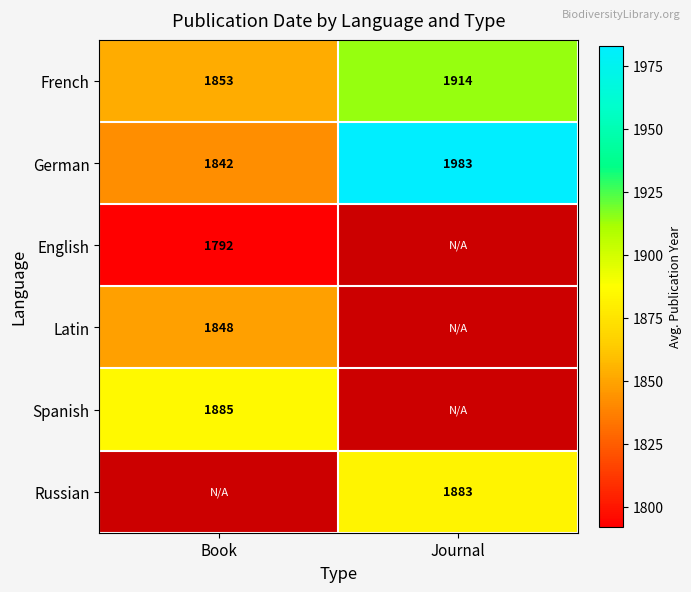

Count the French values in the range 1853 to 1914.

2